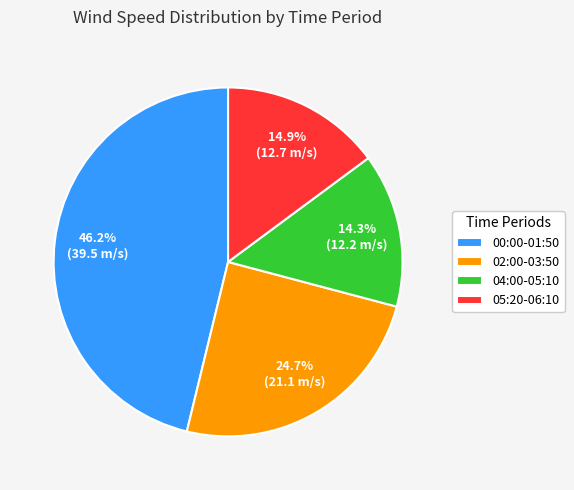

How many segments does this pie chart have?

4